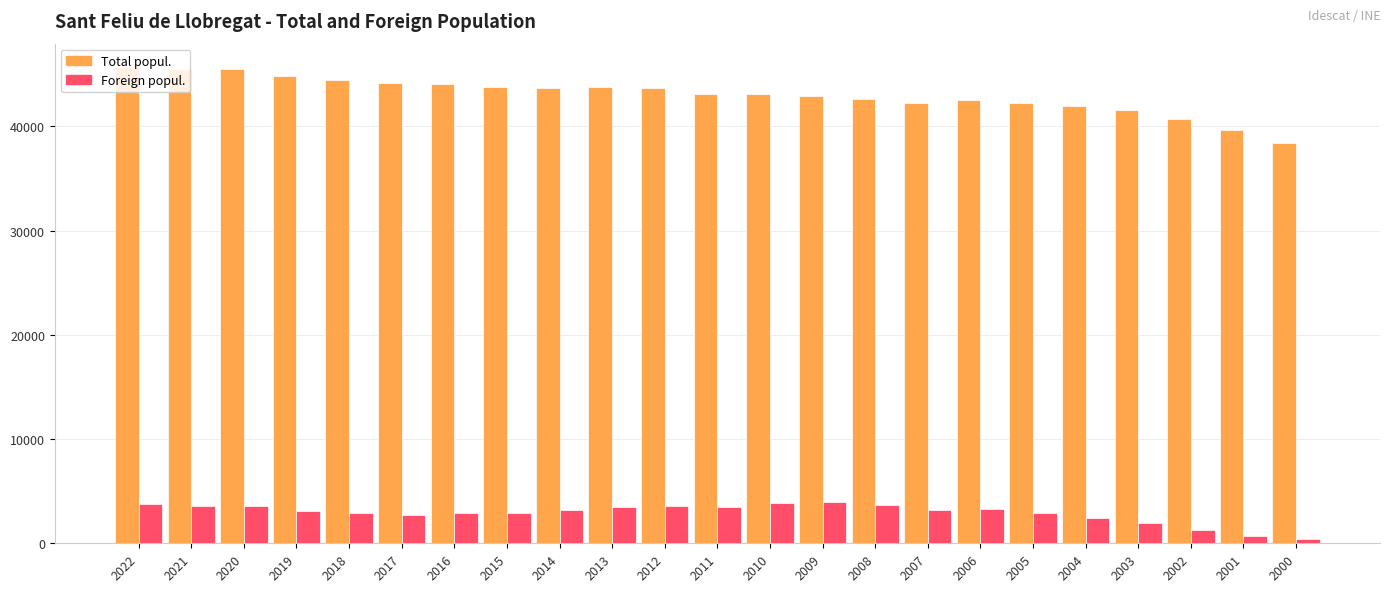

What is the total value across all series at 2001?

40330